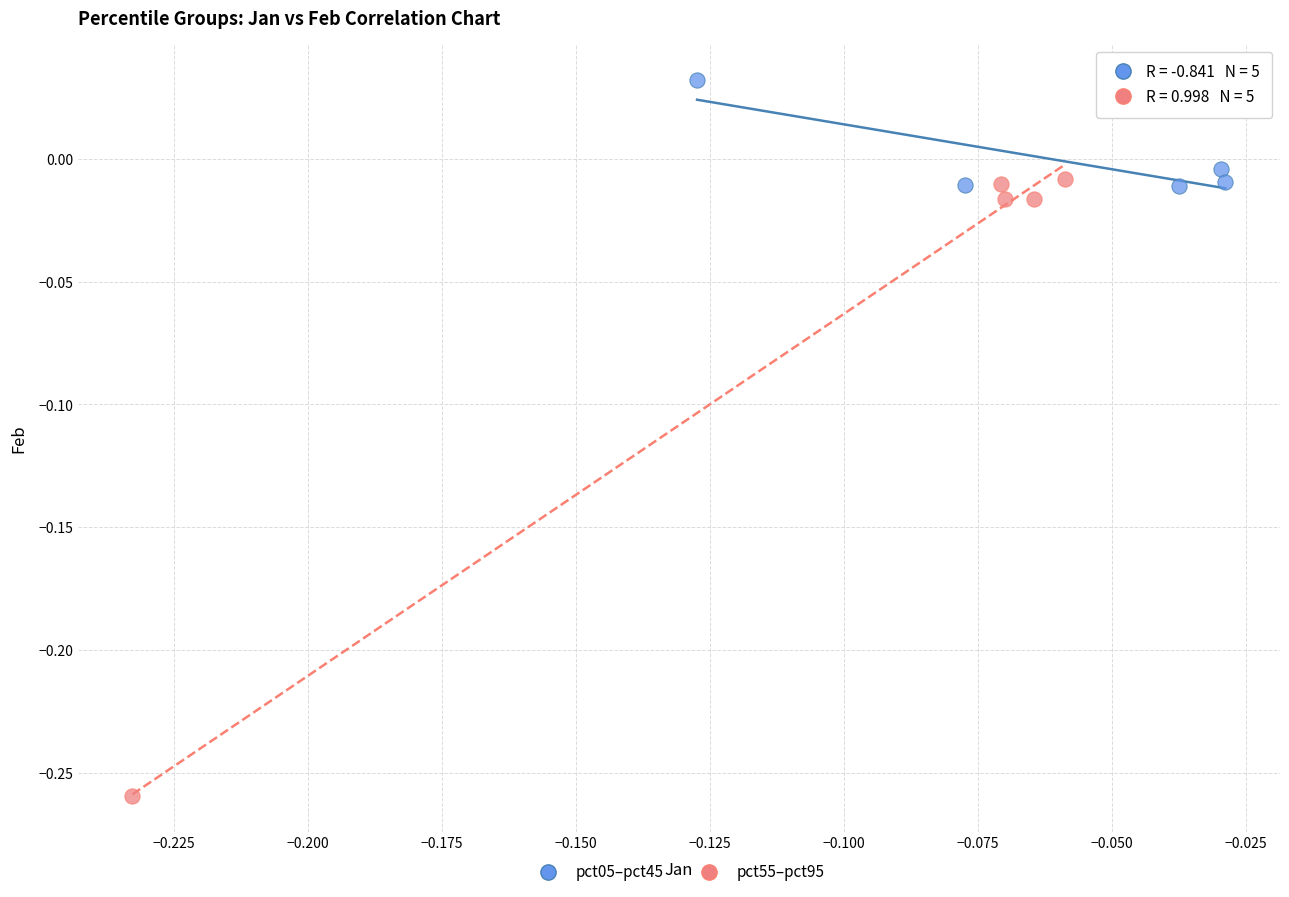

Which series has the largest Y range (max minus min)?

pct55–pct95